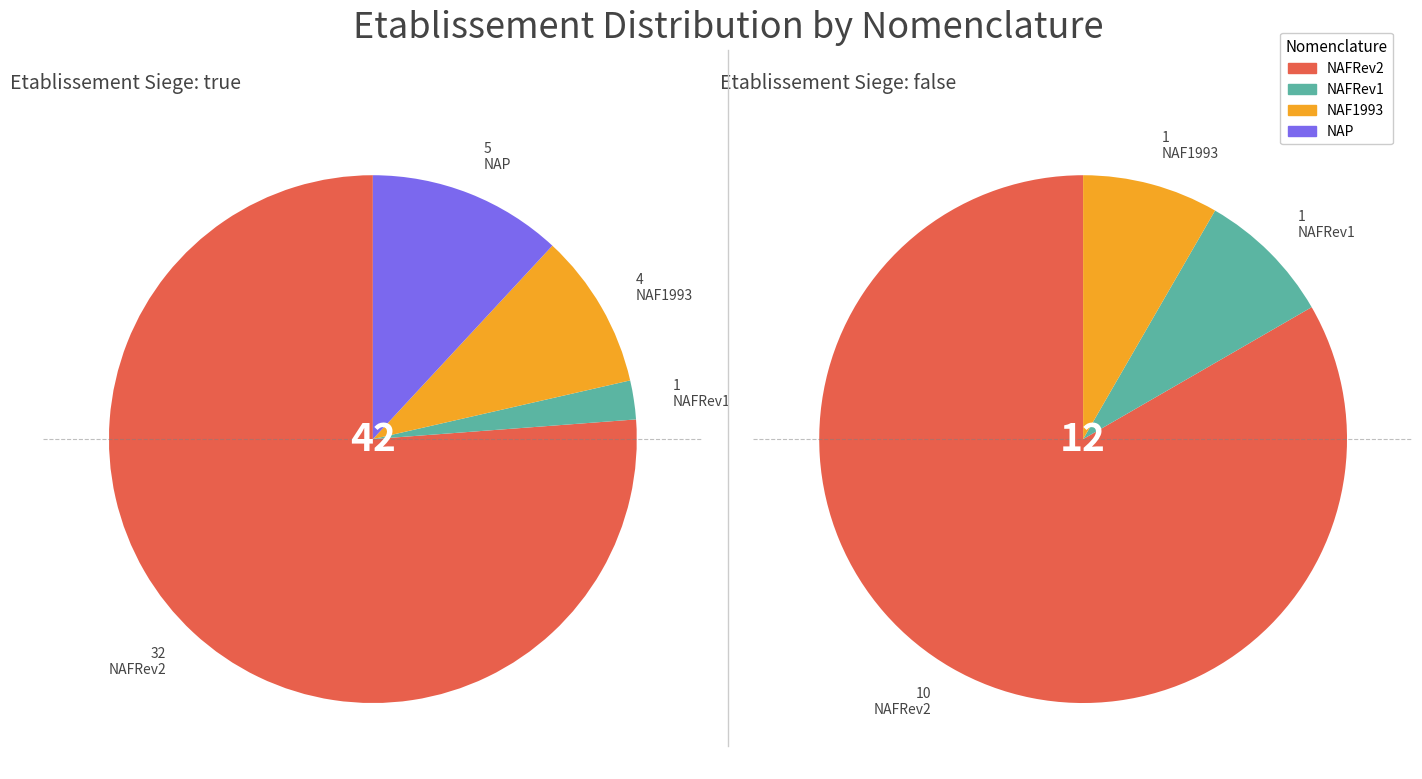

To the nearest percent, what is the difference between the NAFRev2 and NAF1993 slice percentages?

67%